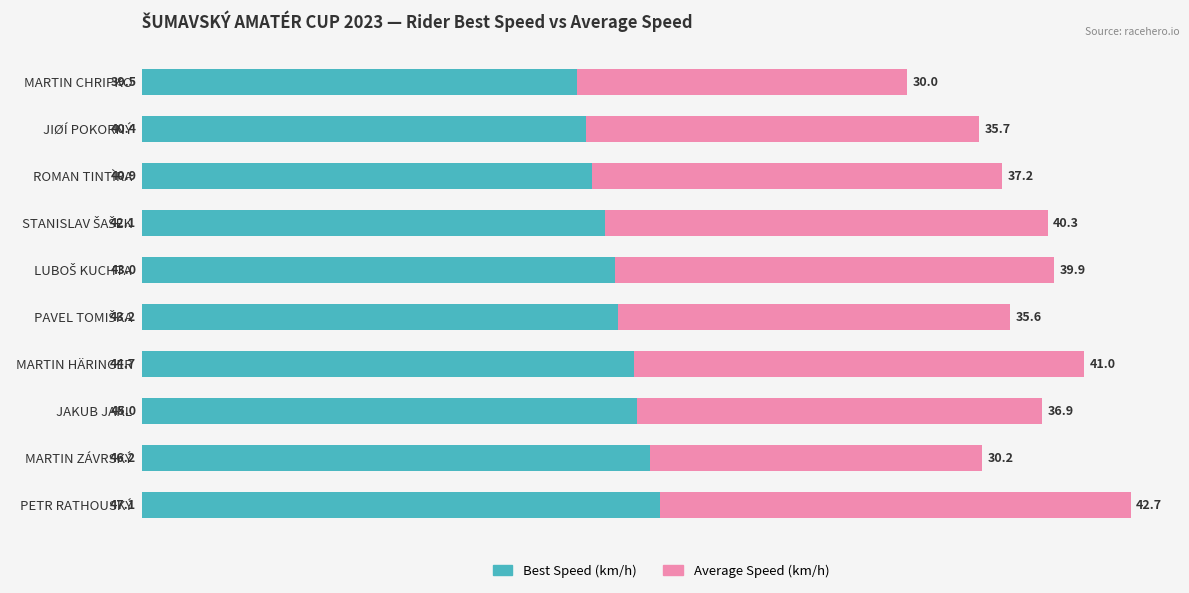

What is the total value across all series at MARTIN HÄRINGER?

85.7